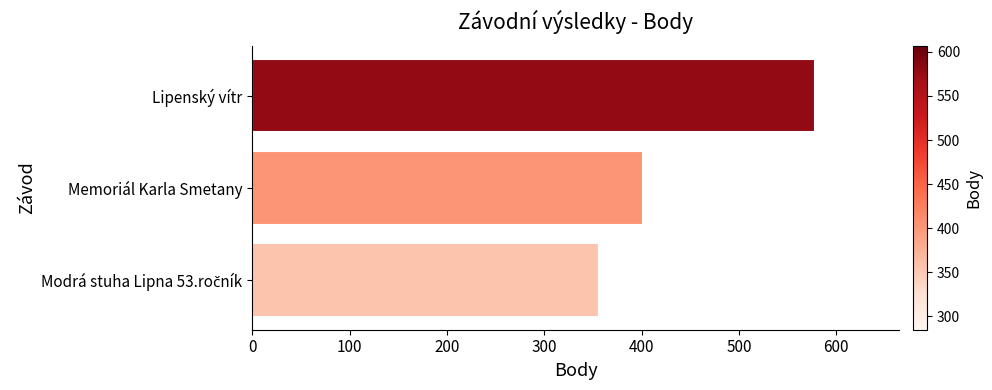

Between Memoriál Karla Smetany and Lipenský vítr, which is larger?

Lipenský vítr